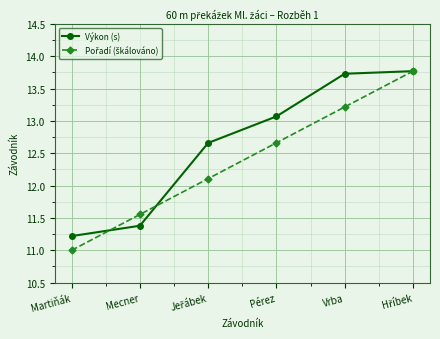

Read the Výkon (s) value at Pérez.

13.1